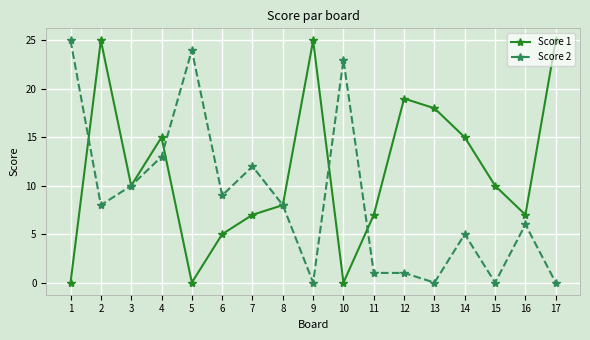

Is it true that Score 2 equals -16 at 15?

False